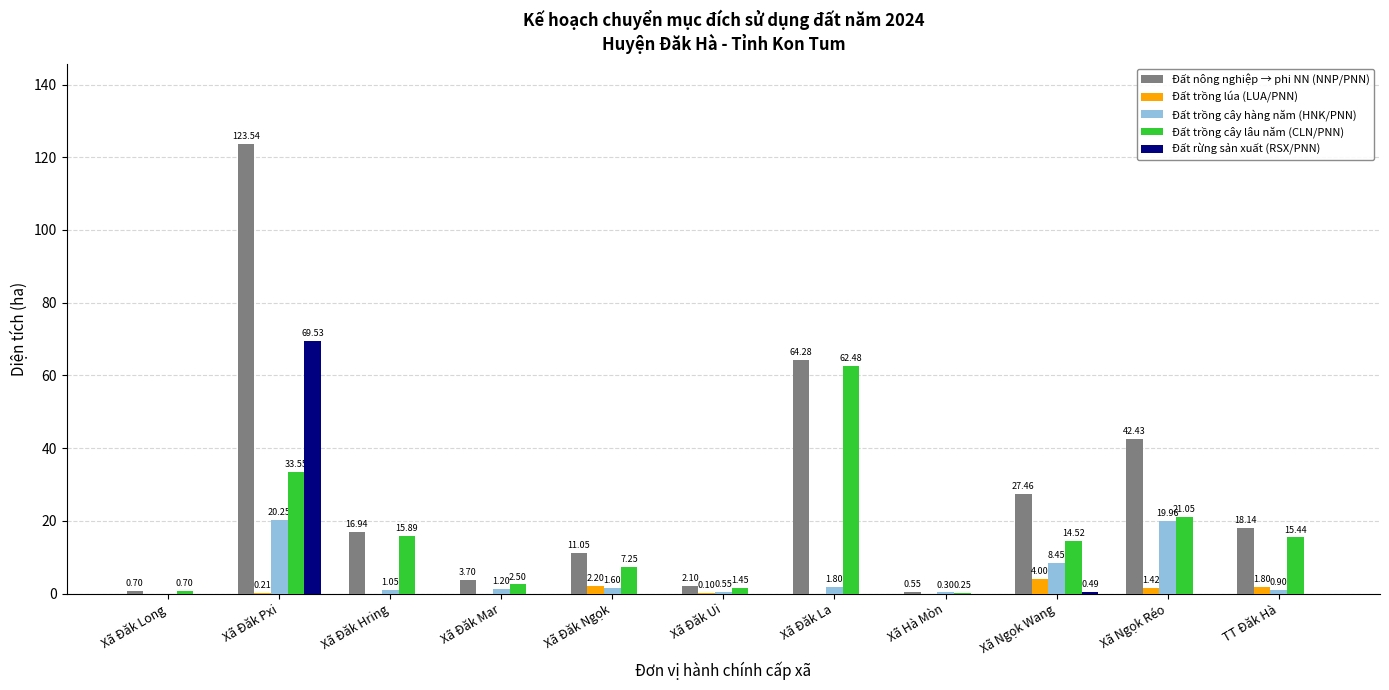

Are the bars horizontal?

No